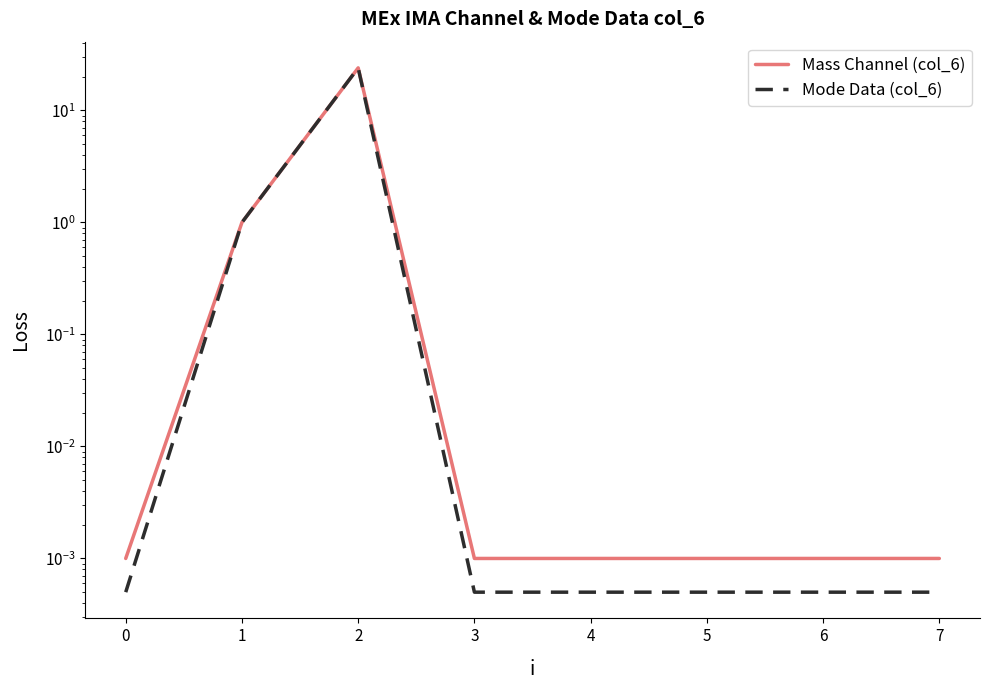

How many series are shown in this chart?

2